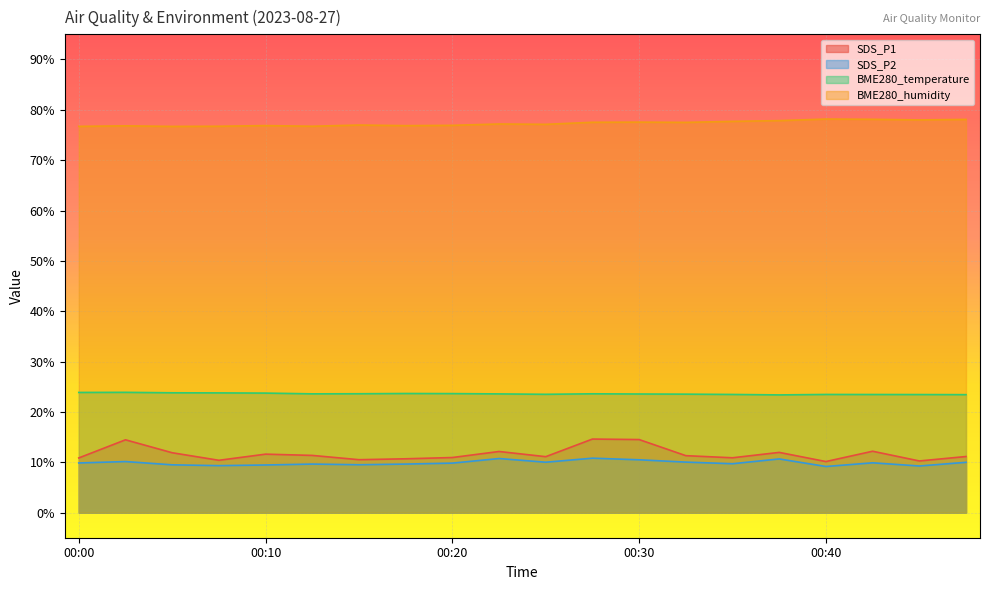

True or false: SDS_P1 and BME280_humidity cross at least once.

False